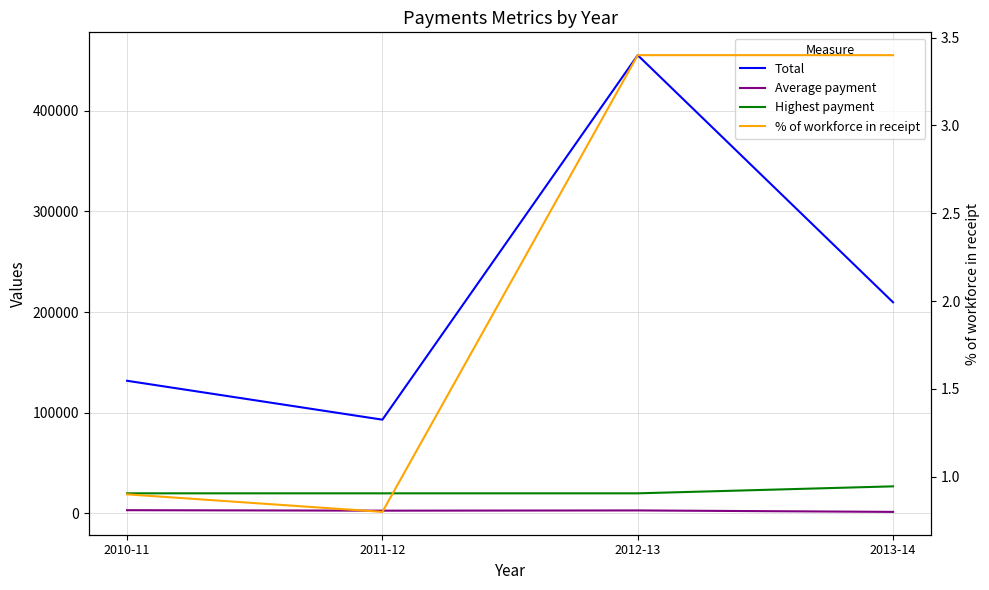

True or false: Highest payment and % of workforce in receipt cross at least once.

False